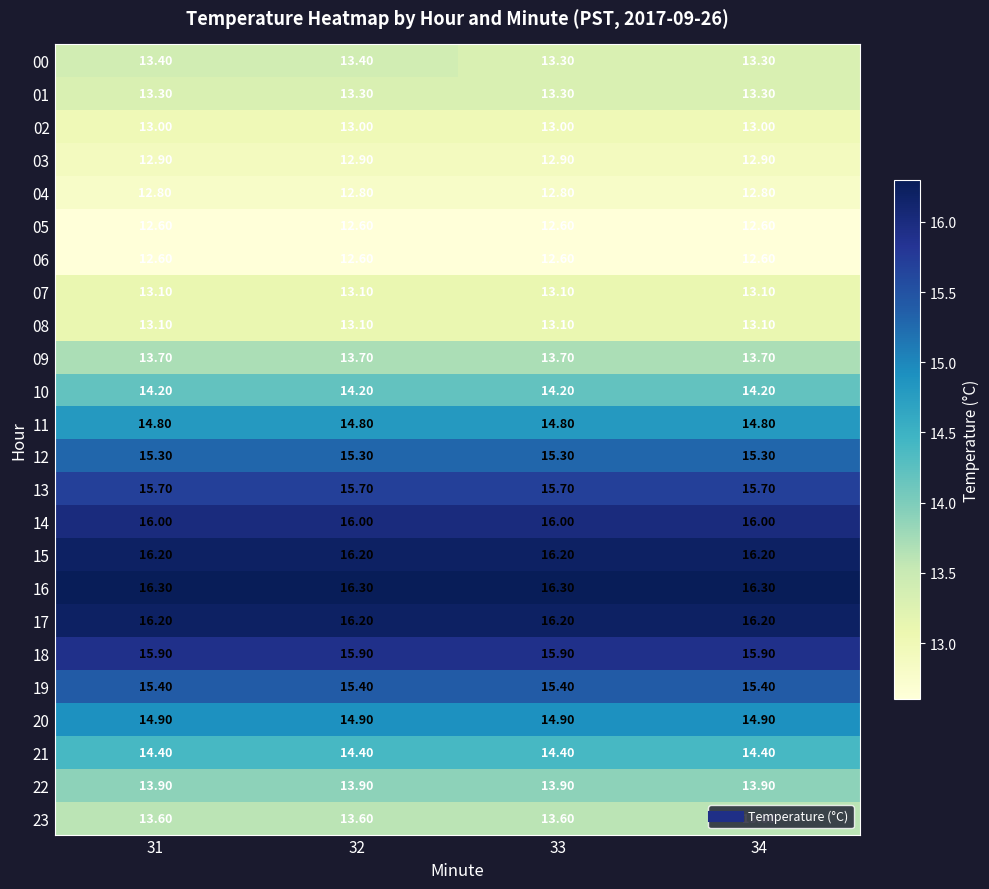

What is the average value of the 14 series?

16.0